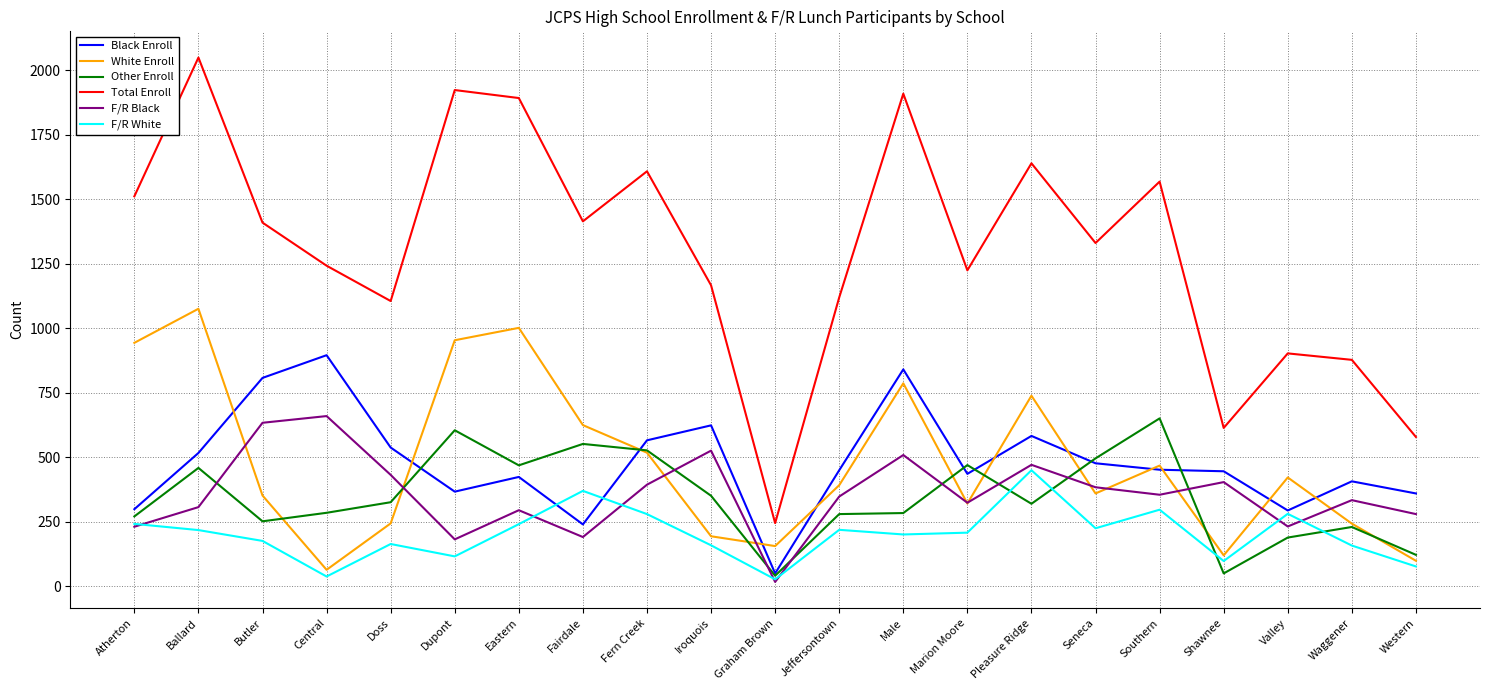

Which series has the largest range (max minus min)?

Total Enroll